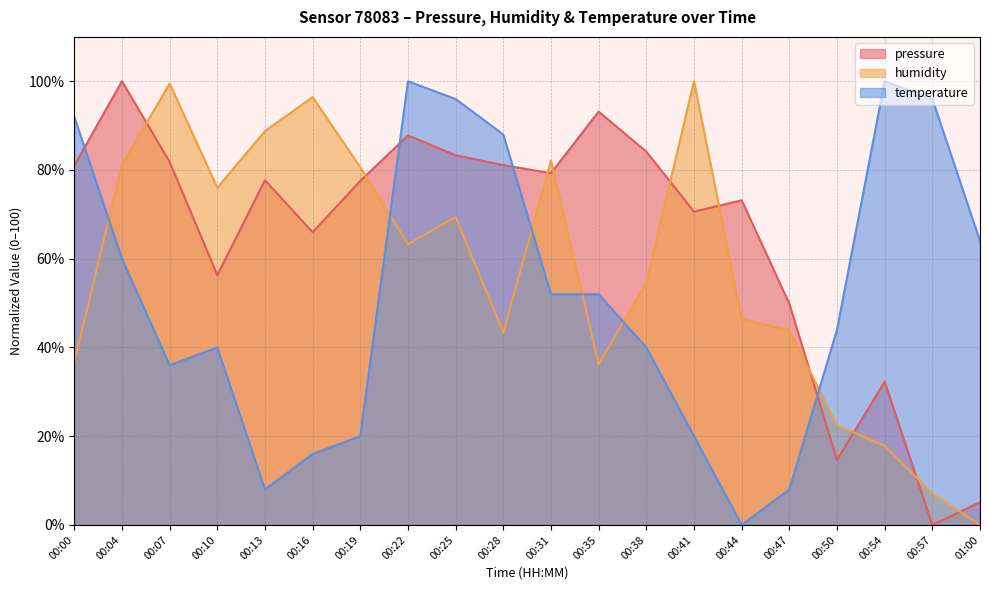

In temperature, how many points are higher than both neighbors (excluding endpoints)?

3